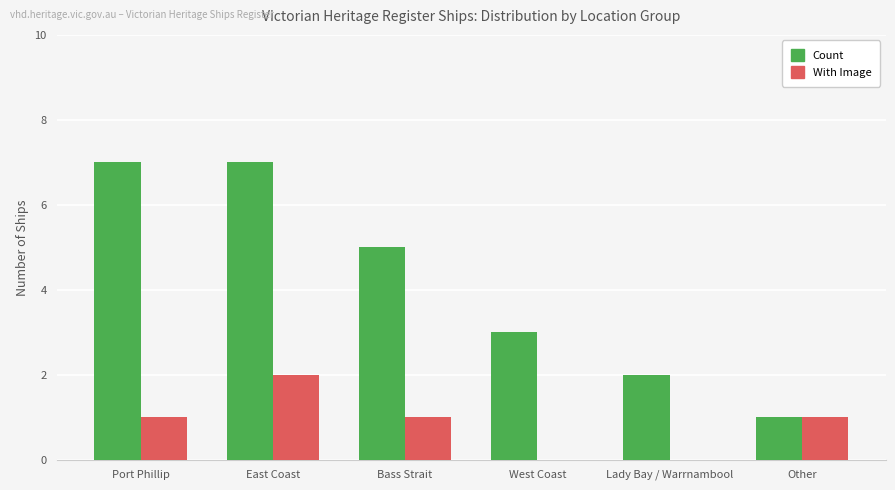

What is the greatest value displayed?

7